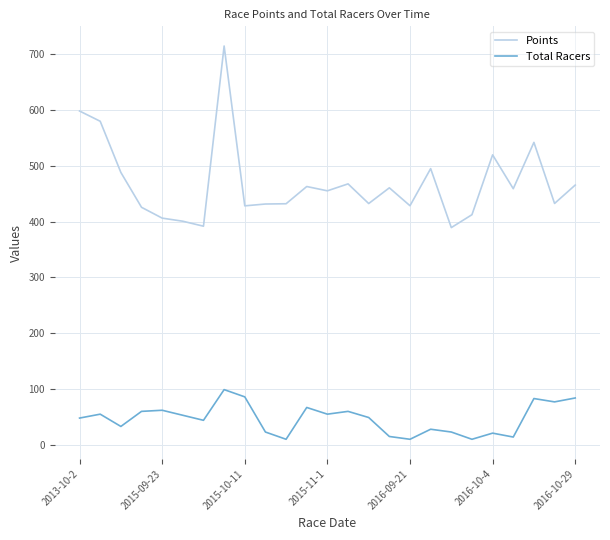

Rank the series by their maximum value, from lowest to highest.

Total Racers, Points